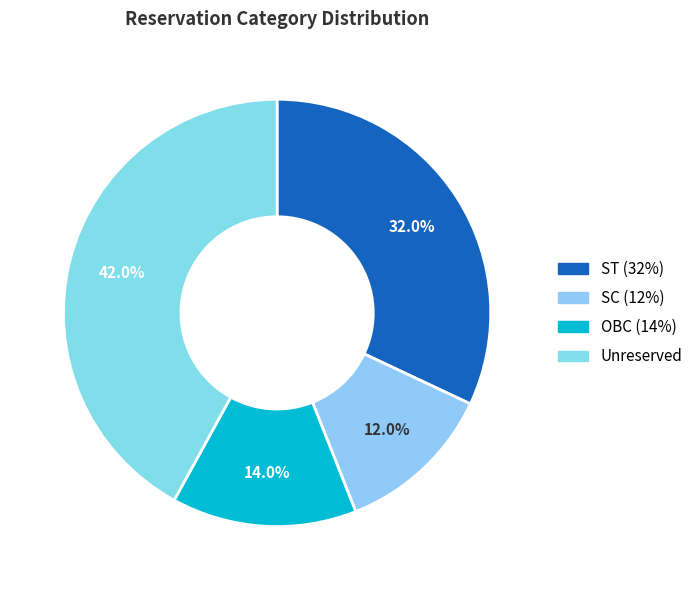

Count the number of slices in the pie.

4